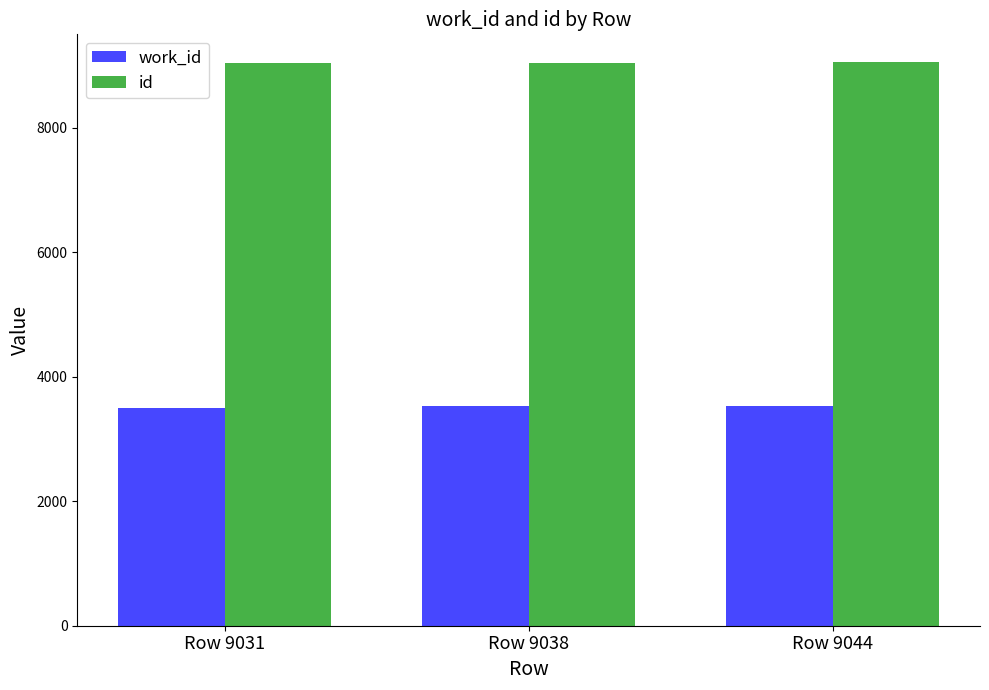

List the series in order of their overall mean, highest first.

id, work_id